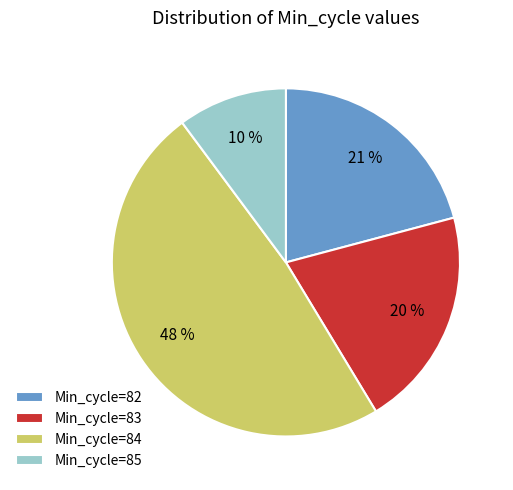

To the nearest percent, what percentage of the pie is Min_cycle=83?

20%